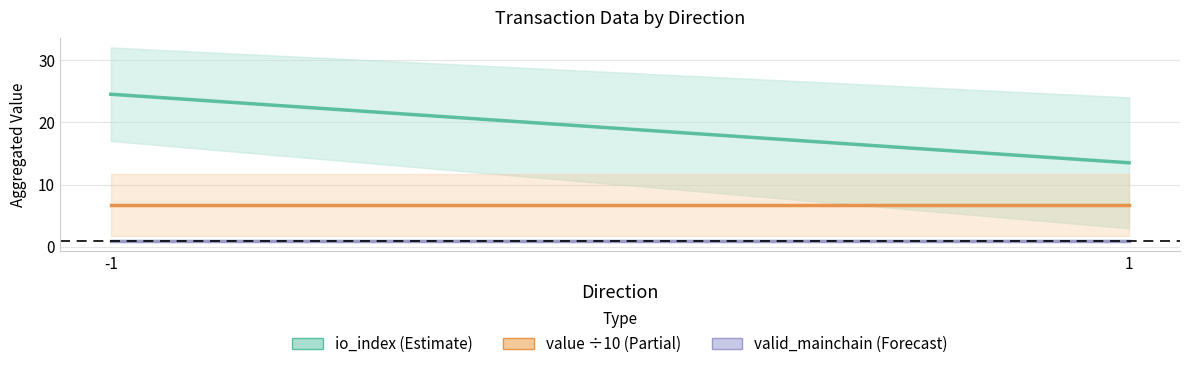

Which series has the largest range (max minus min)?

io_index